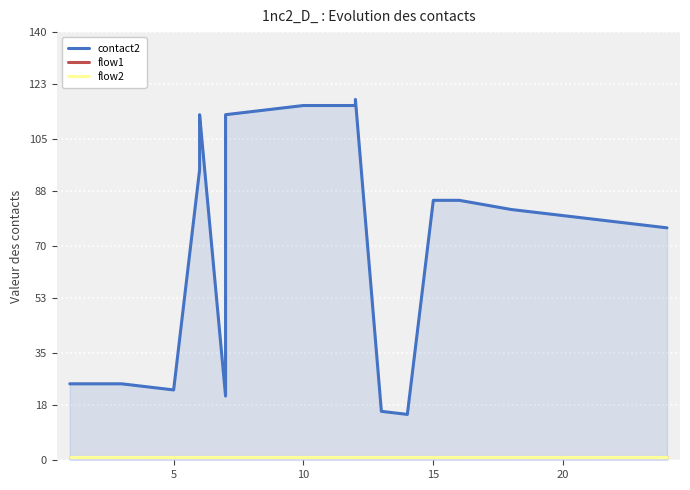

Reading left to right, what are all the values shown in this chart?

contact2: 25	25	23	95	112	113	21	113	116	116	118	16	15	85	85	82	80	78	77	76
flow1: 1	1	1	1	1	1	1	1	1	1	1	1	1	1	1	1	1	1	1	1
flow2: 1	1	1	1	1	1	1	1	1	1	1	1	1	1	1	1	1	1	1	1